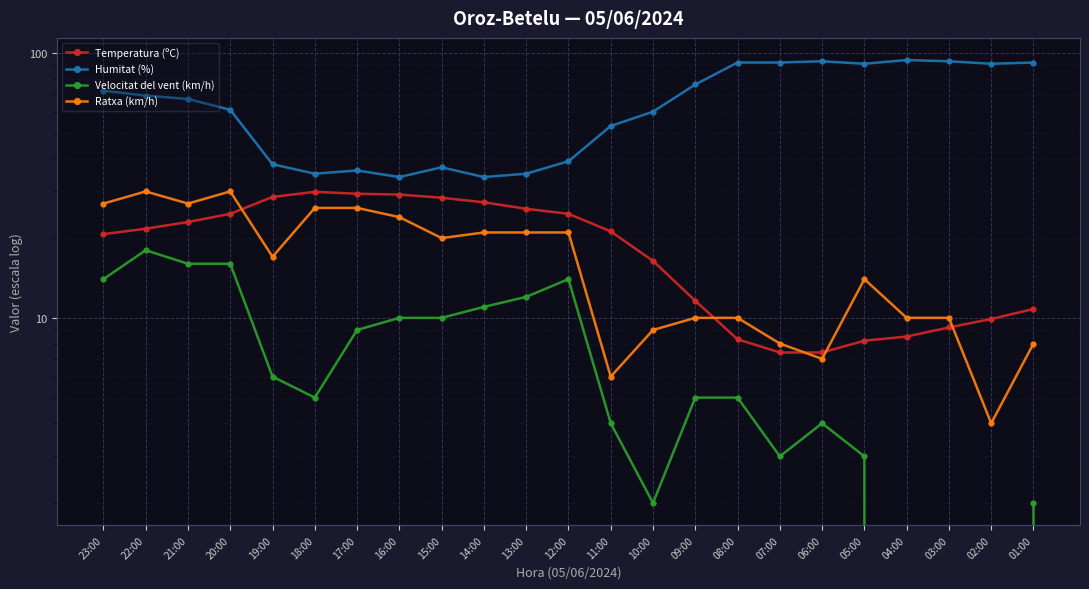

What is the average value of the Ratxa (km/h) series?

16.8